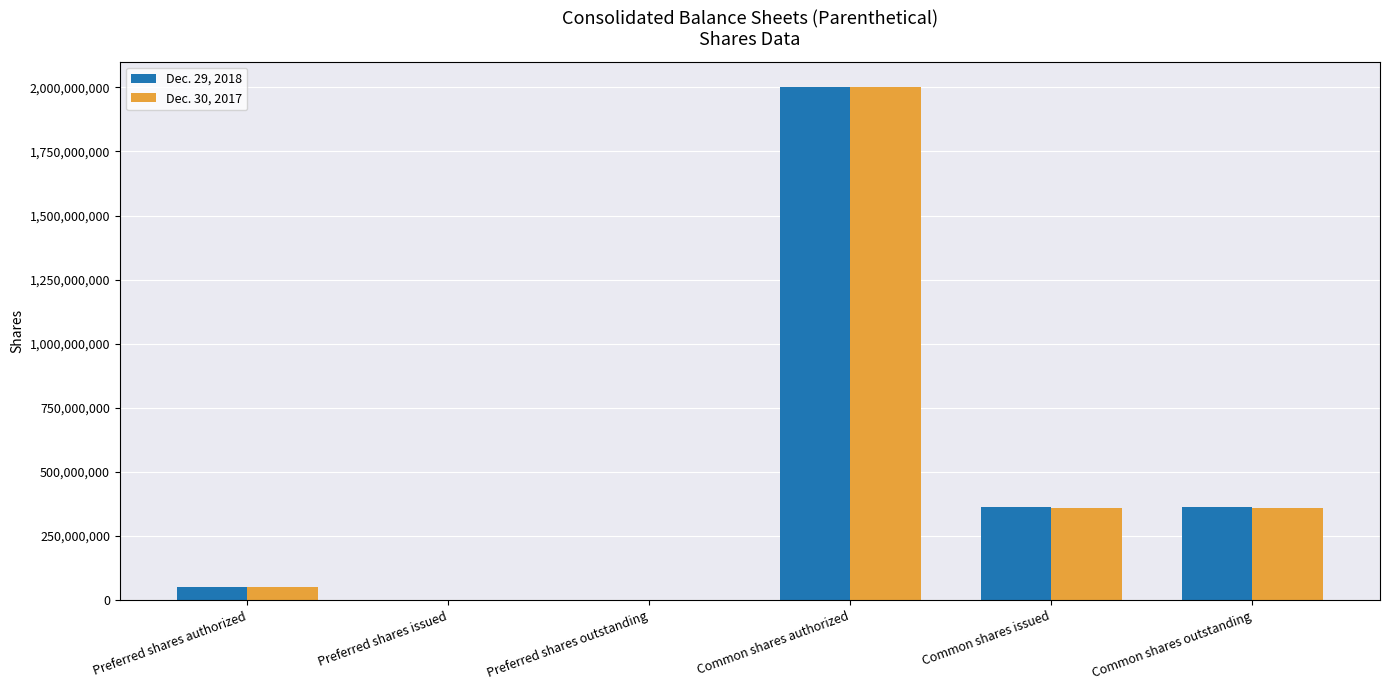

What is the highest value of the Dec. 30, 2017 series?

2000000000